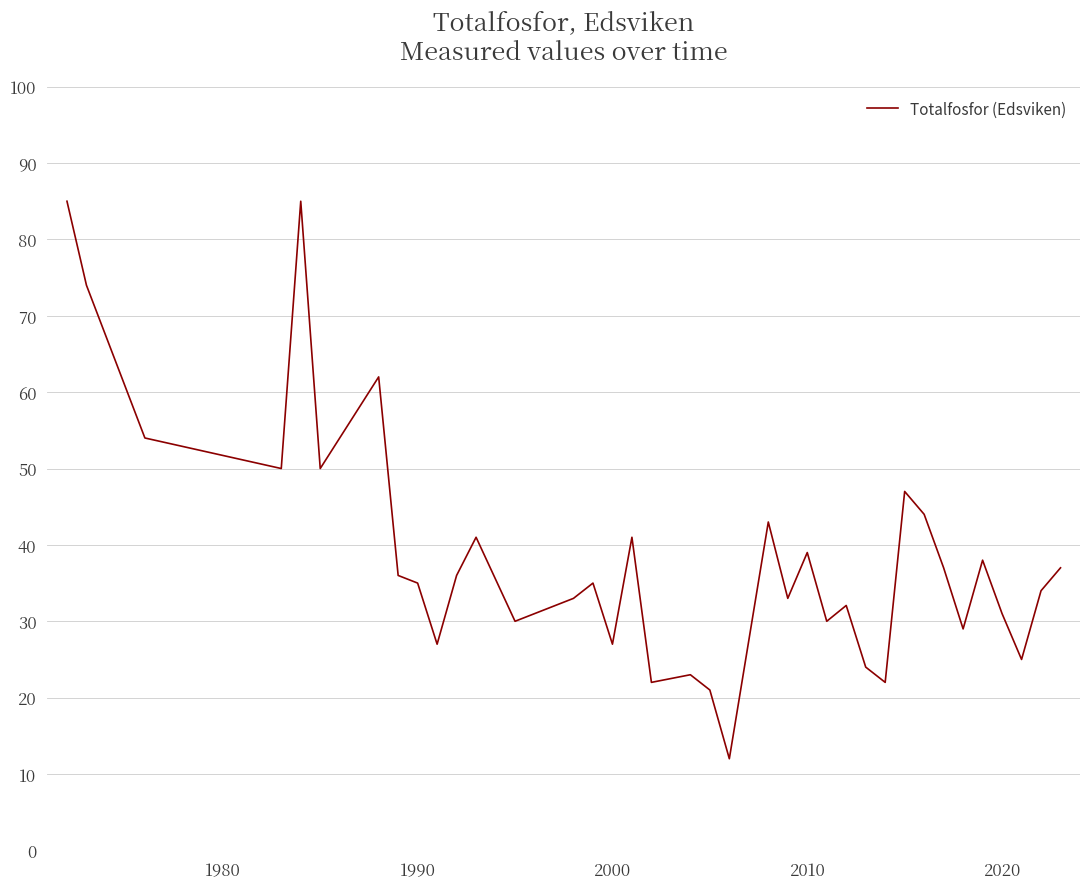

What is the maximum value shown in the chart?

85.0